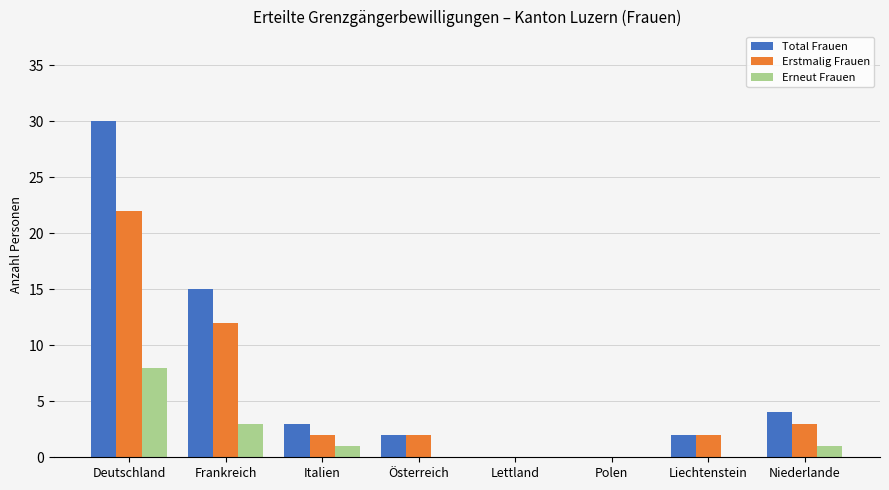

What is the total value across all series at Italien?

6